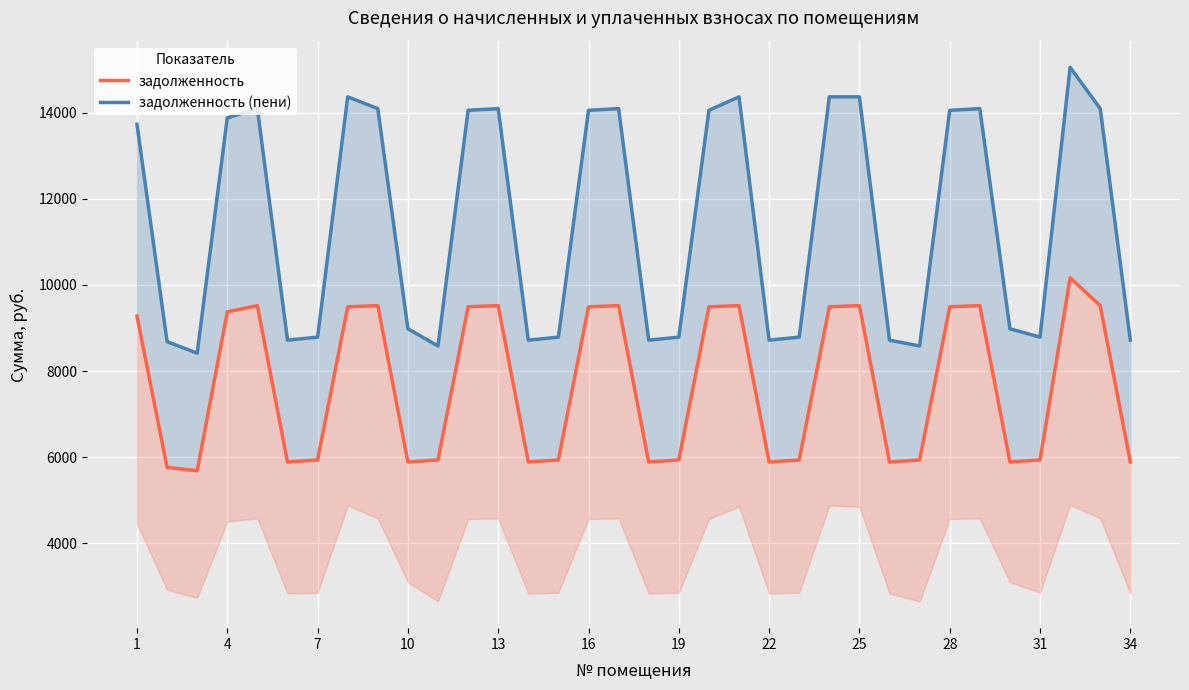

The value of задолженность at 20 is 9520.9. True or false?

True